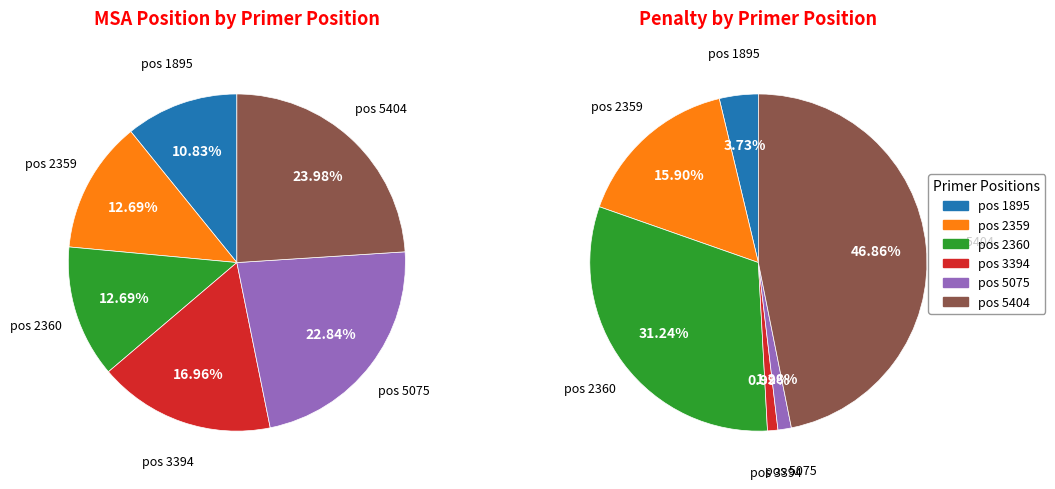

Is it true that 5075 is 29% of the pie?

False